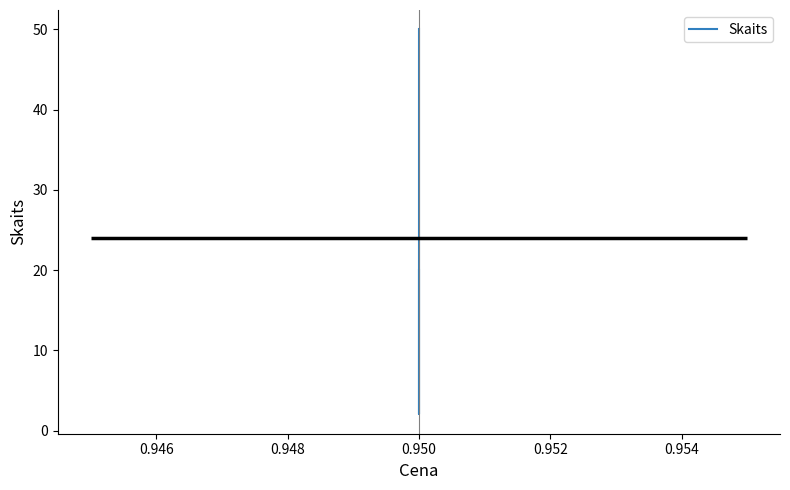

What is the average value?

24